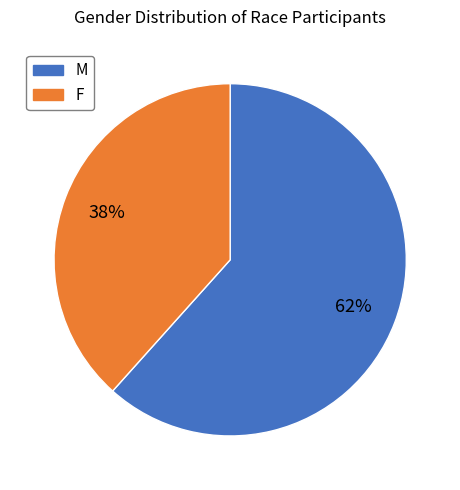

Which slice is the smallest?

F